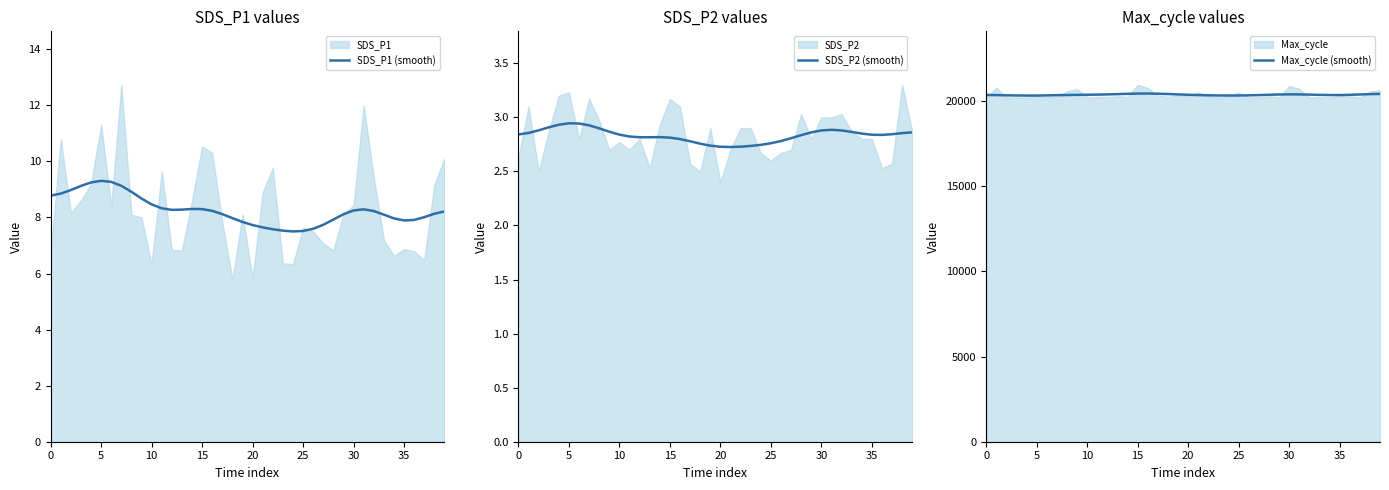

True or false: Max_cycle (smooth) has more than 0 interior local peaks.

True